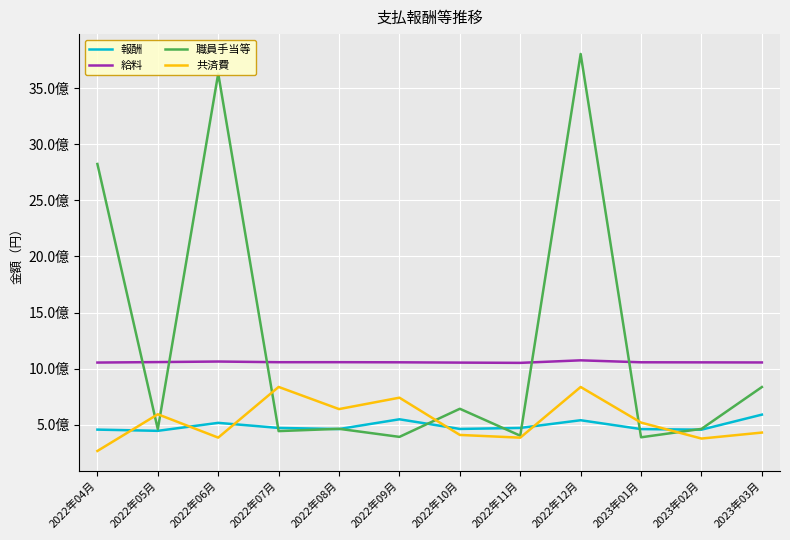

True or false: 報酬 and 給料 intersect in this chart.

False